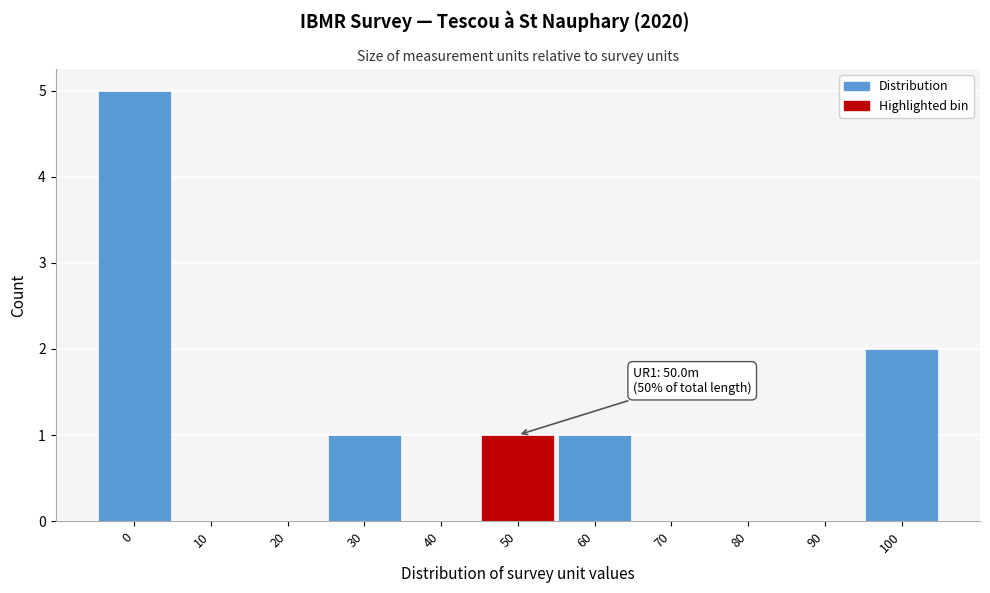

Reading left to right, extract all data points from this chart.

0=5	10=0	20=0	30=1	40=0	50=1	60=1	70=0	80=0	90=0	100=2